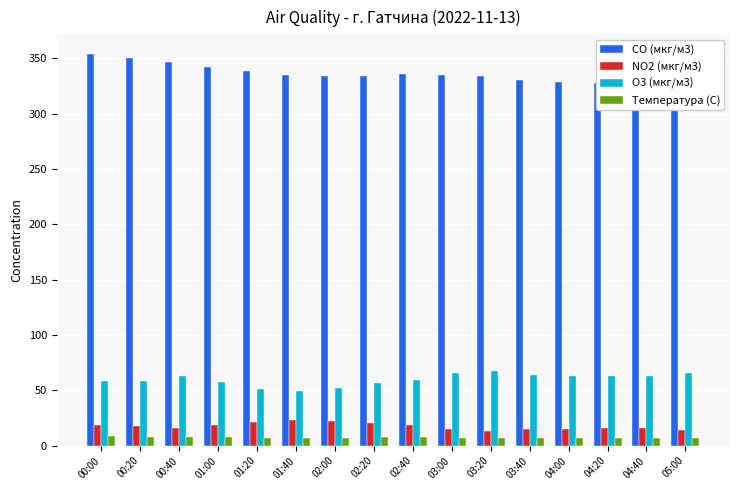

How many groups of bars are there?

16